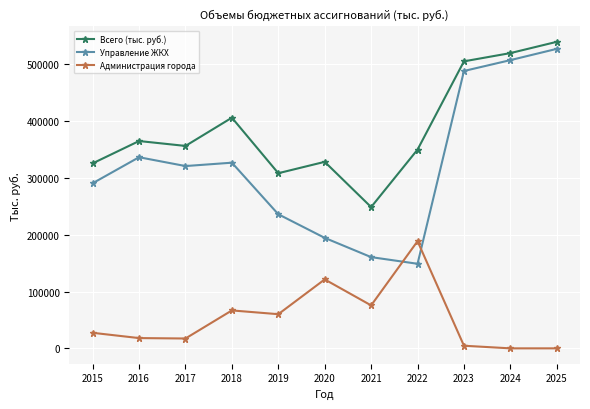

True or false: Всего (тыс. руб.) and Управление ЖКХ intersect in this chart.

False